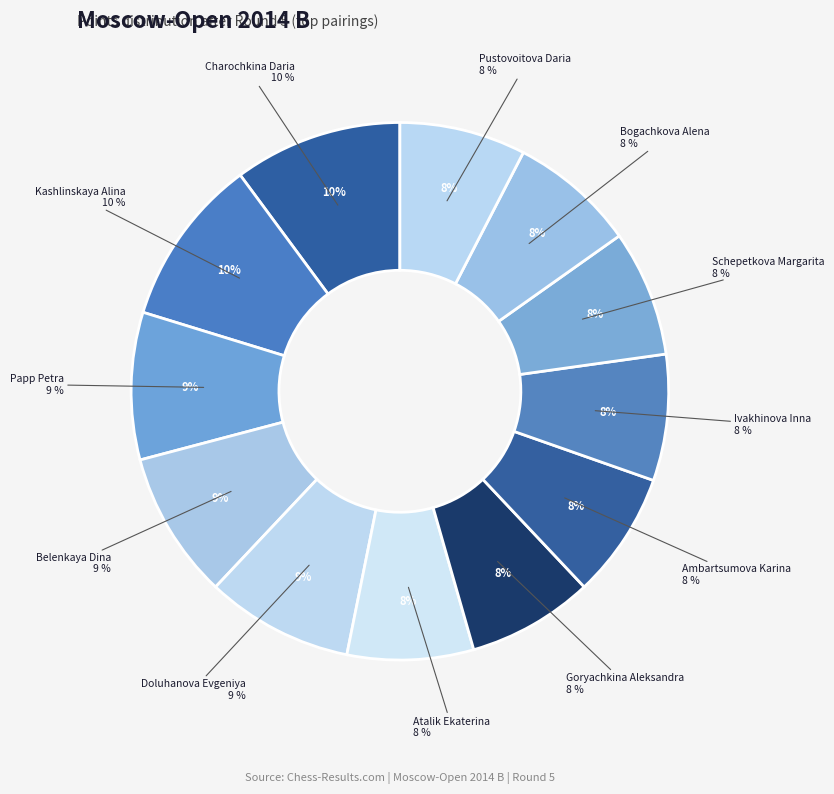

Count the number of slices in the pie.

12